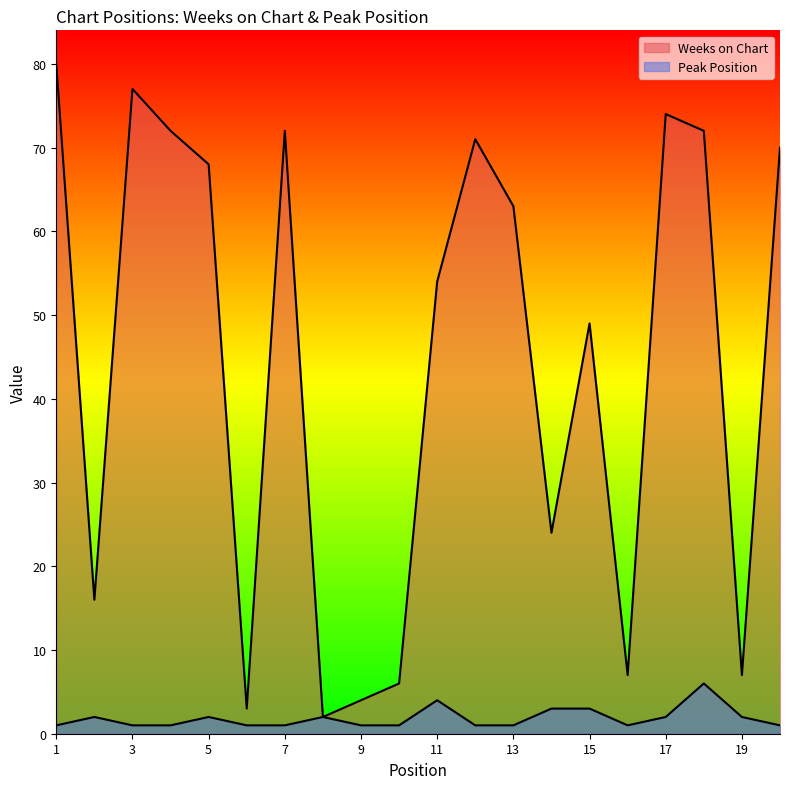

Where is Weeks on Chart nearest to the value 41?

15